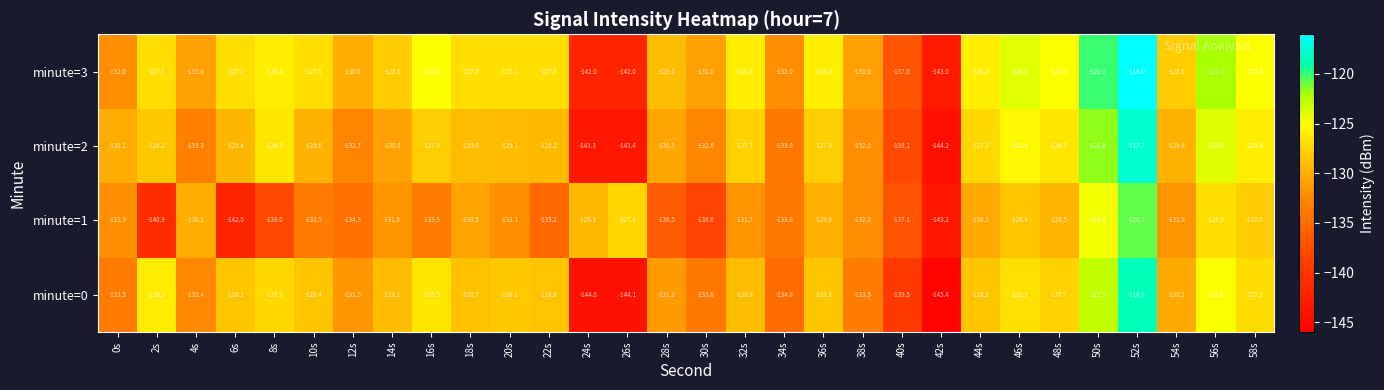

What is the difference between the second highest and second lowest values in the minute=3 series?

22.0